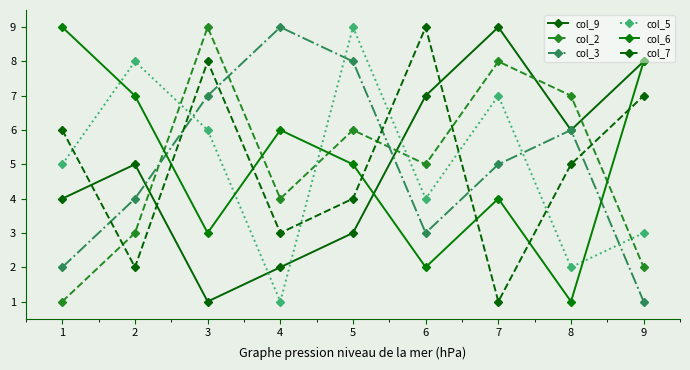

In col_2, how many points are higher than both neighbors (excluding endpoints)?

3